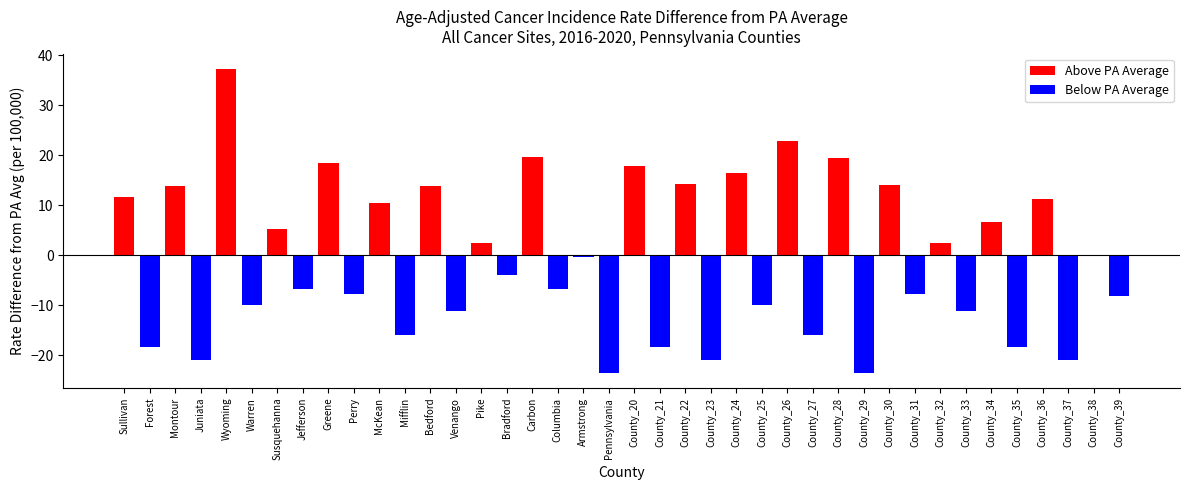

Is it true that positive equals 201.5 at 0?

False